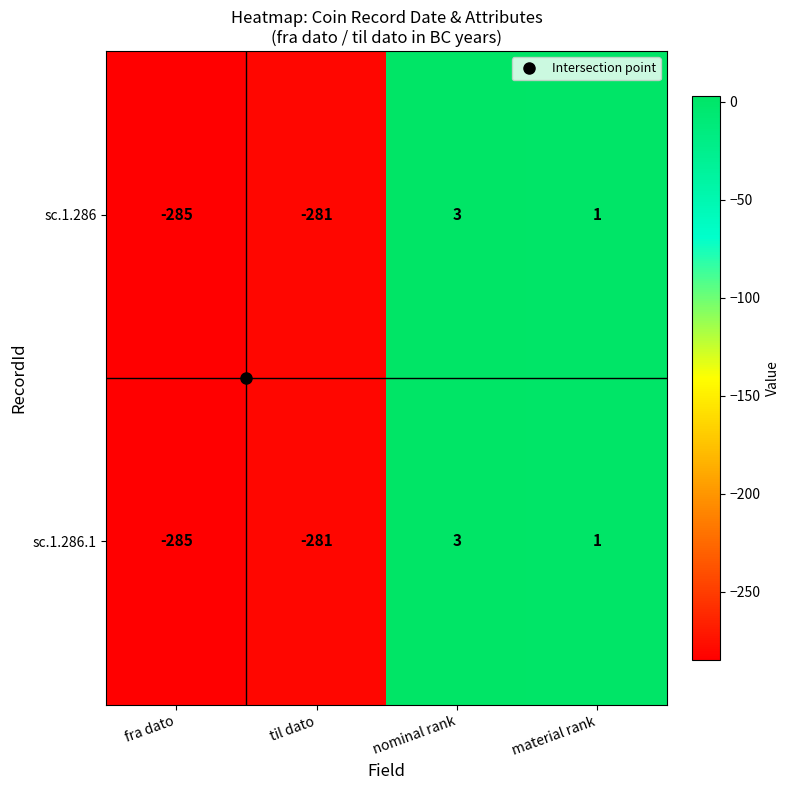

The value of sc.1.286.1 at til dato is -456. True or false?

False